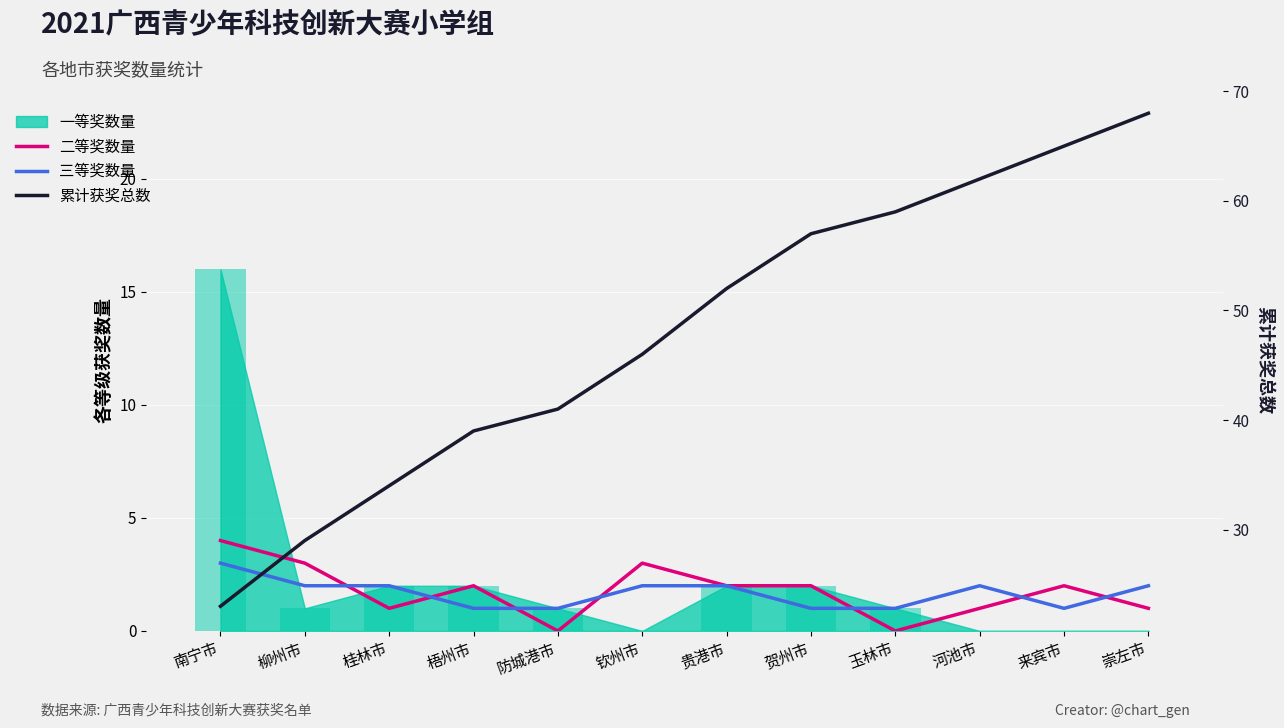

Which category has the highest value in the 累计获奖总数 series?

崇左市